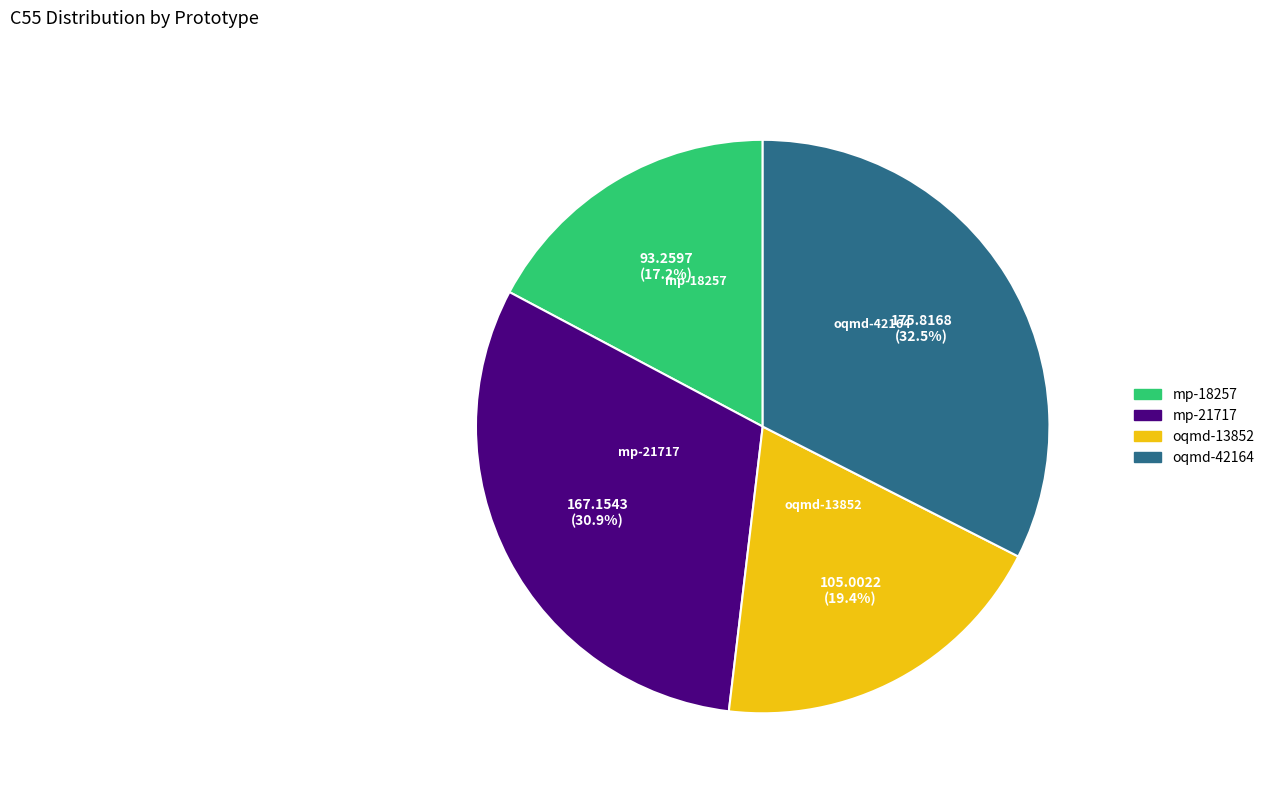

Combined, what portion of the pie is oqmd-42164 and mp-21717?

63.4%